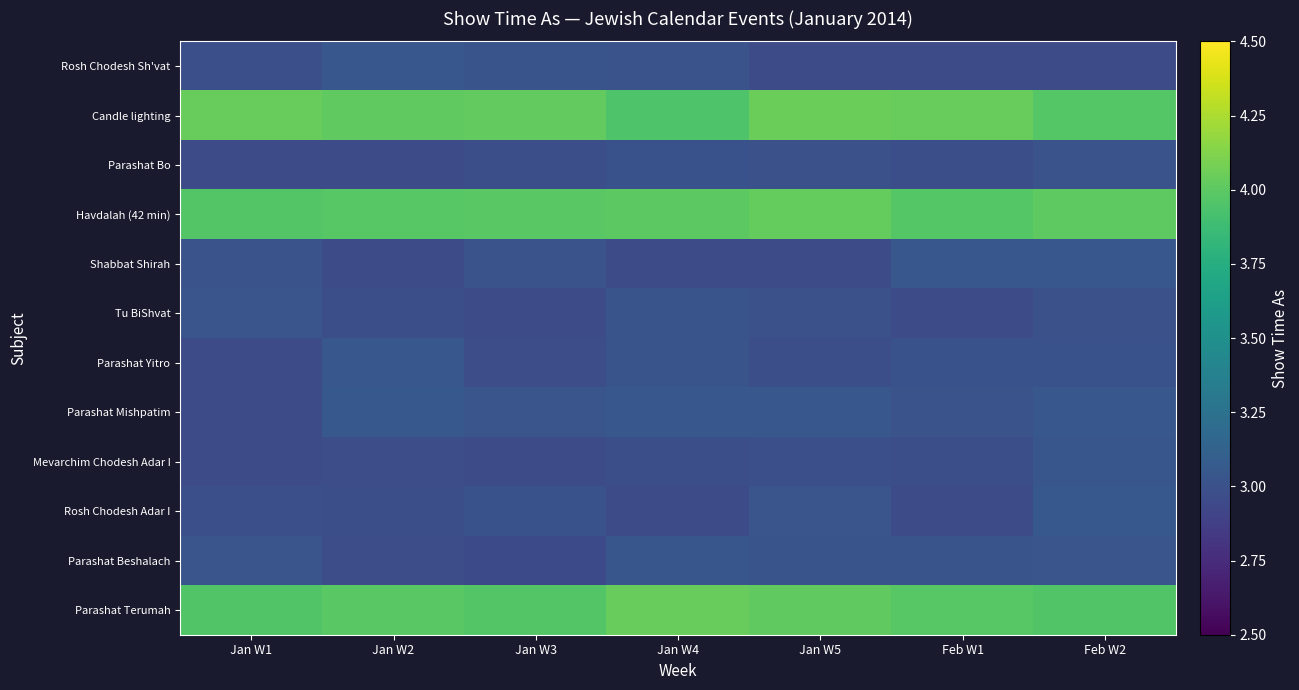

What is the minimum value shown in the chart?

3.0